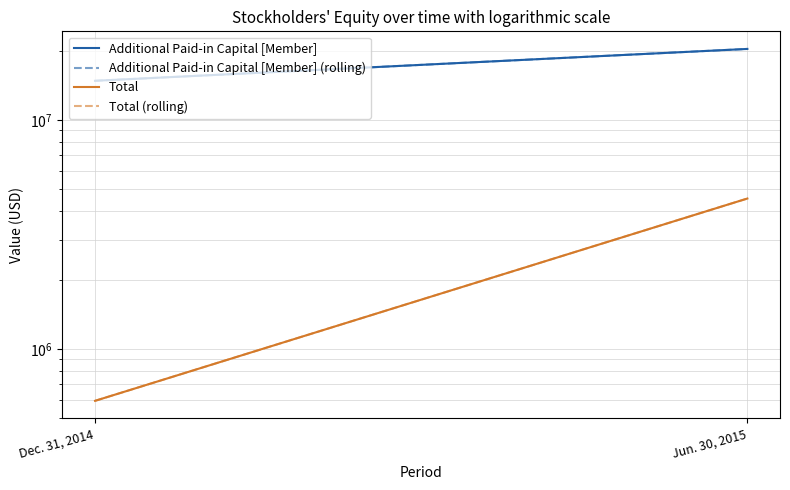

What is the minimum value for Total (rolling)?

593548